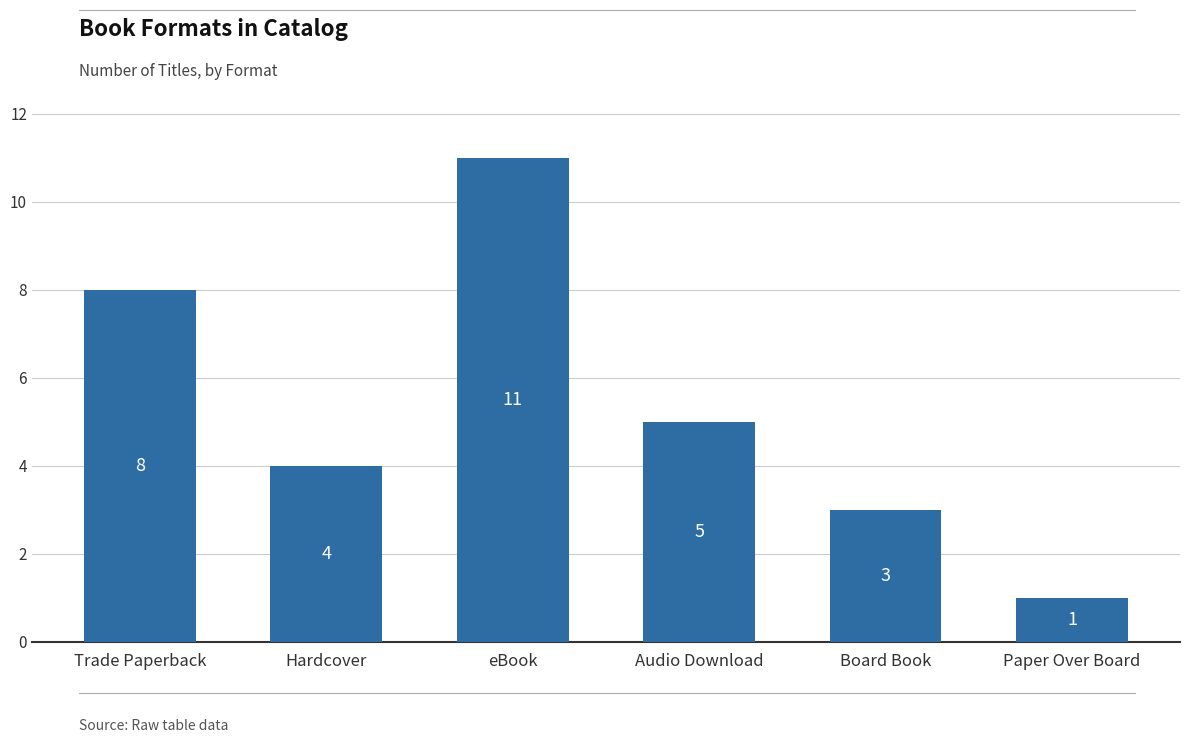

At which label is the value closest to 6?

Audio Download